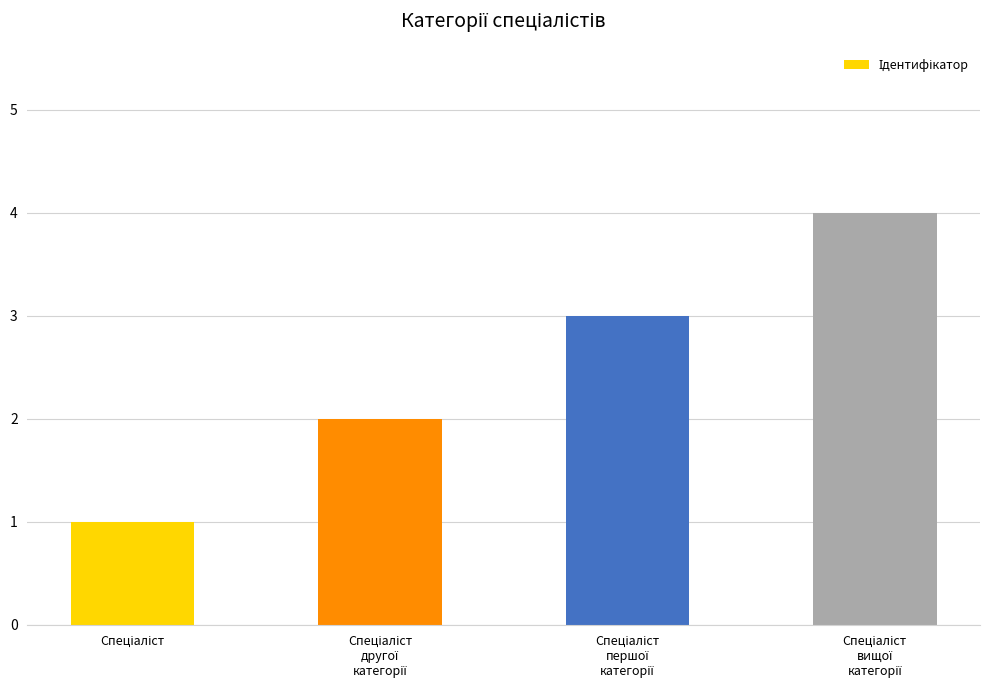

What is the difference between the maximum and minimum values?

3